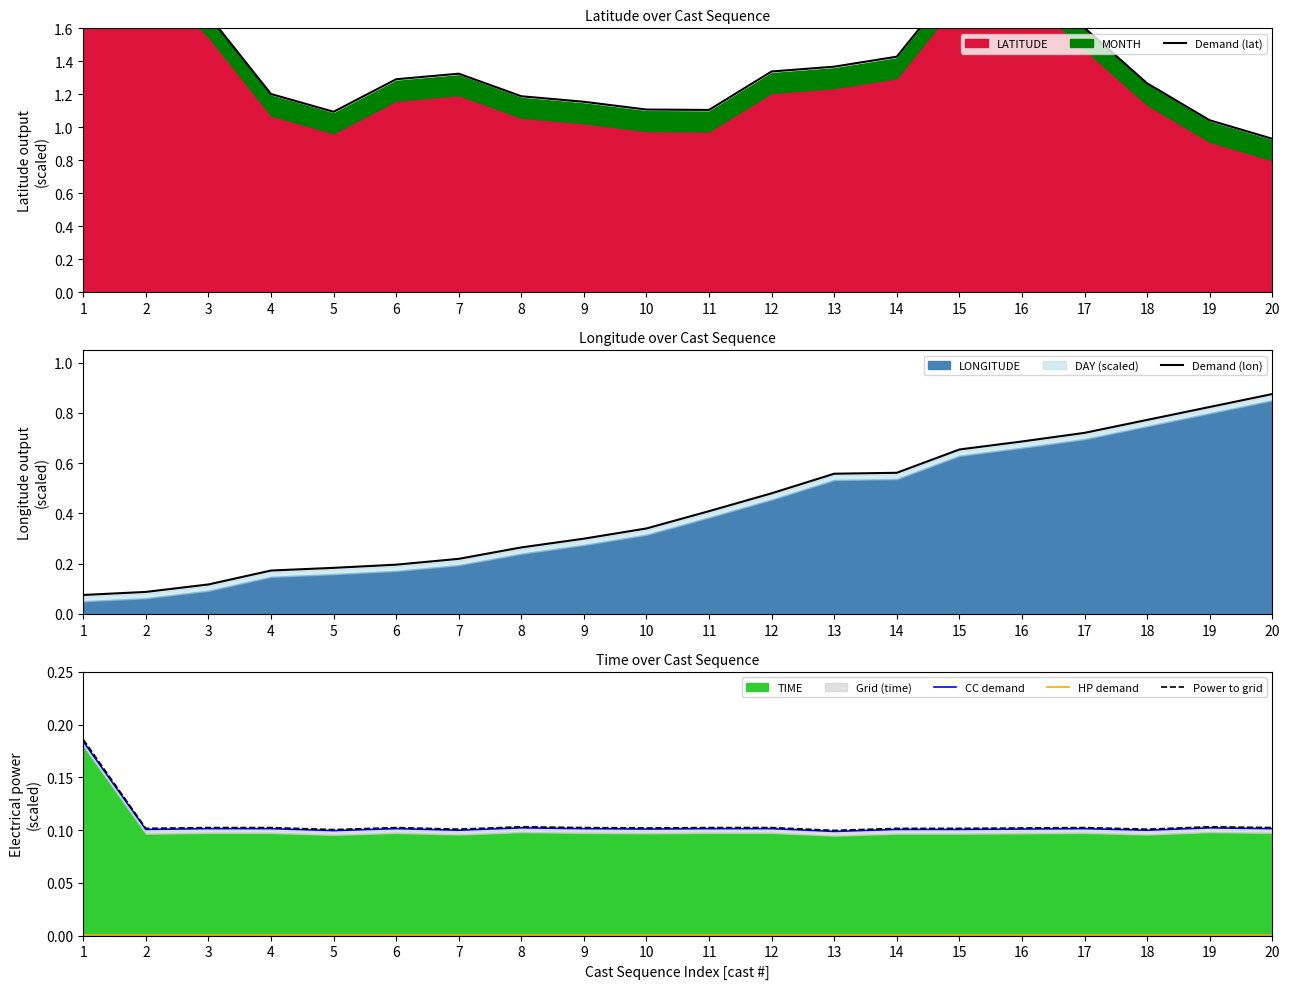

What is the value of the Demand (lon) point at the 12th from the left?

0.5